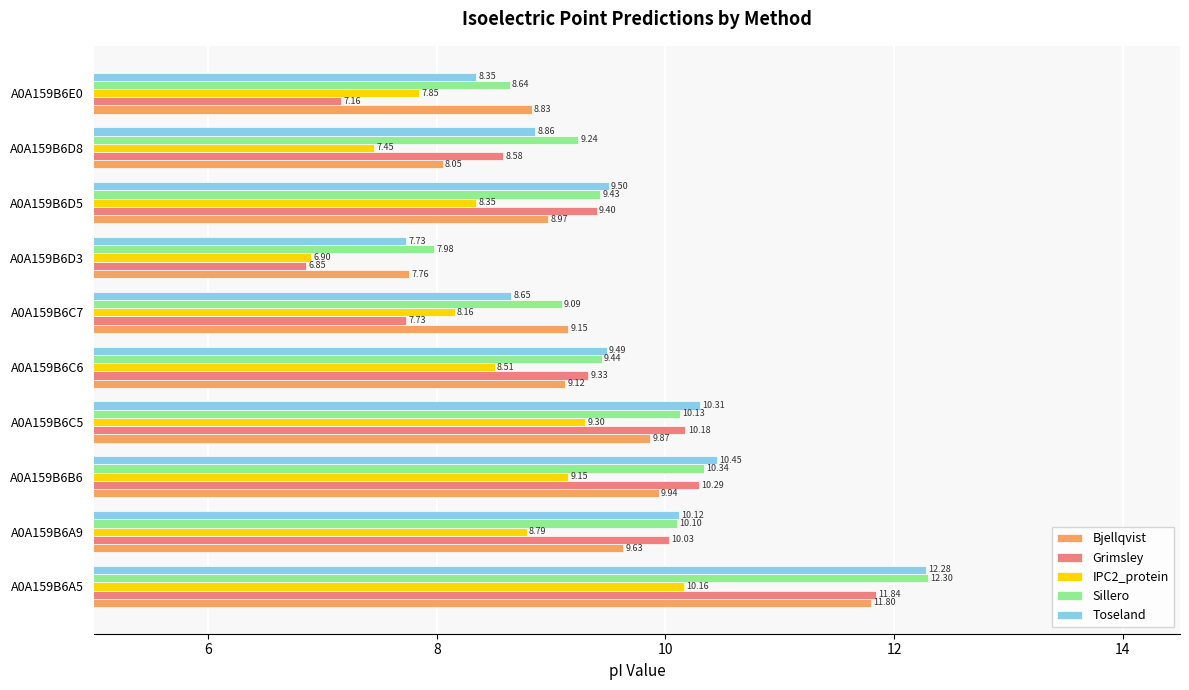

Count the number of data series in this chart.

5